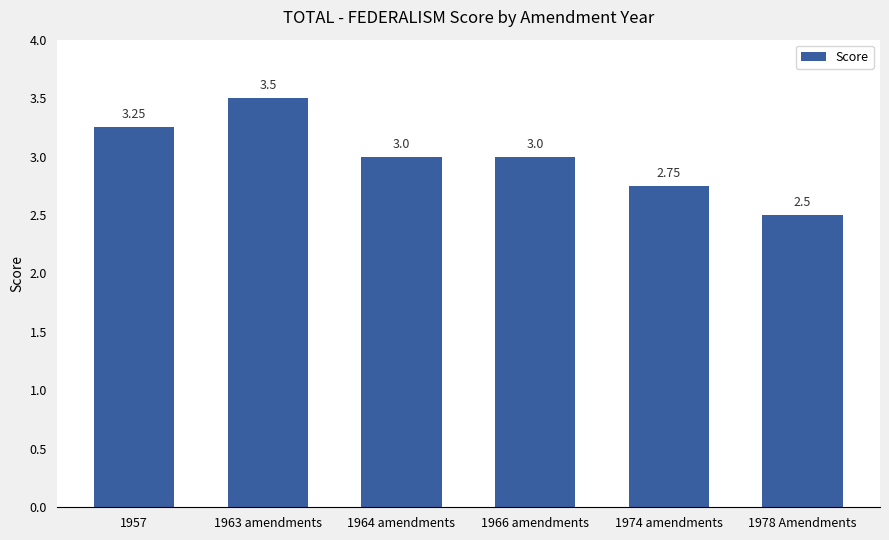

What is the minimum value shown in the chart?

2.5